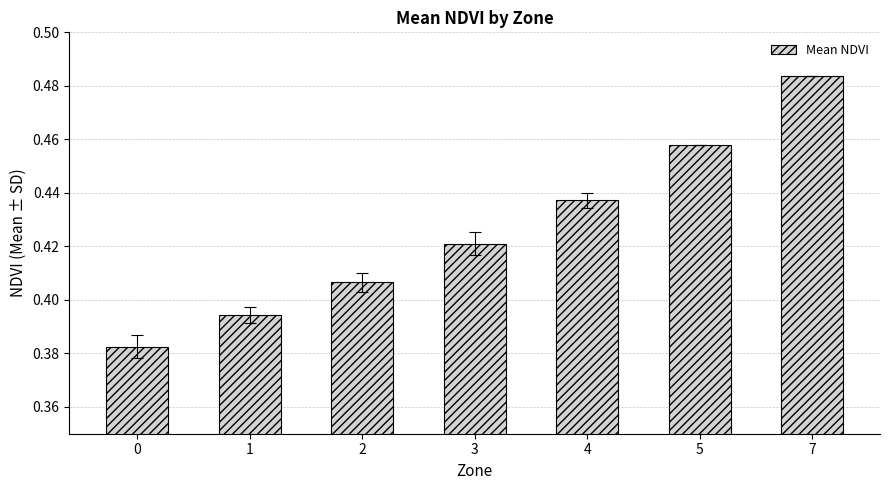

True or false: the data shows 0.7 at 2.

False